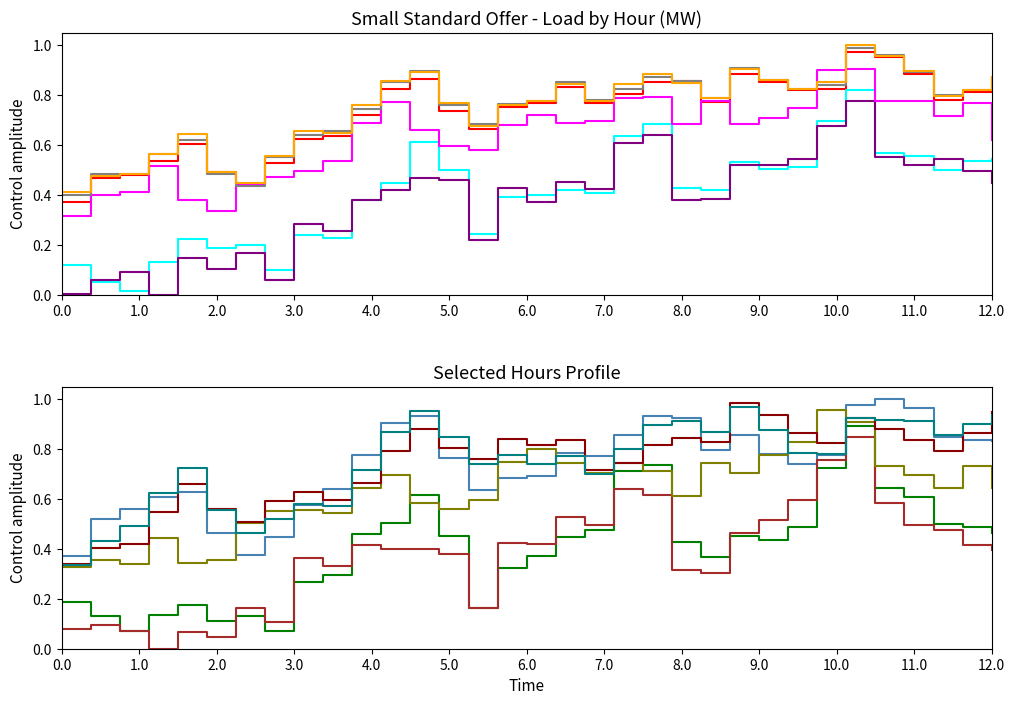

True or false: Hour3 and Hour12 cross at least once.

False